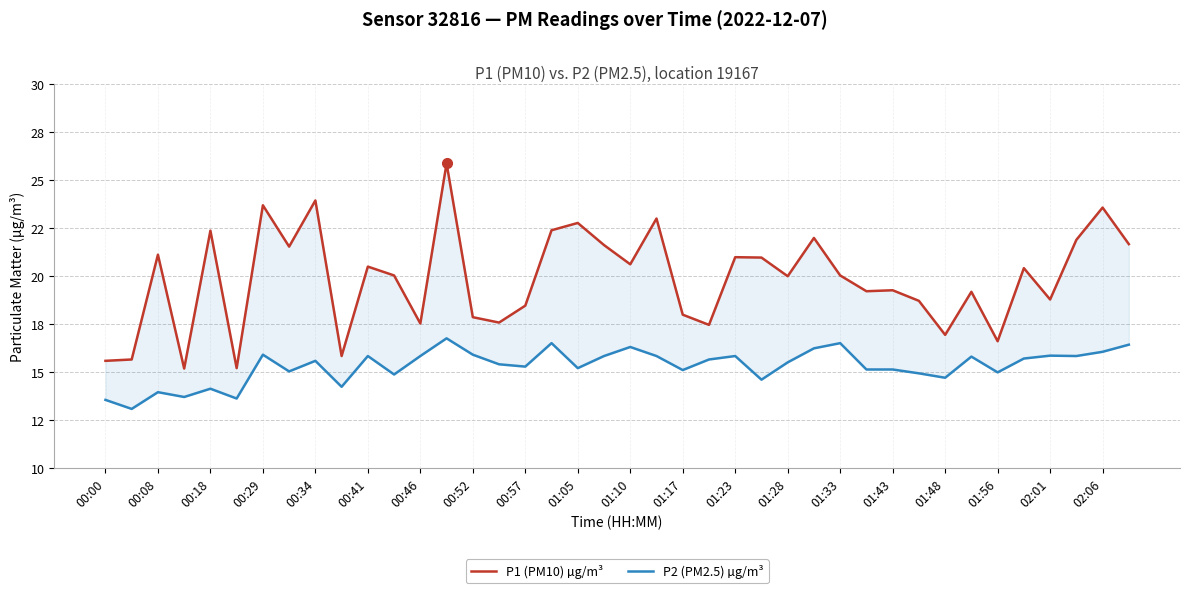

List the series in order of their peak value, lowest first.

P2 (PM2.5) µg/m³, P1 (PM10) µg/m³